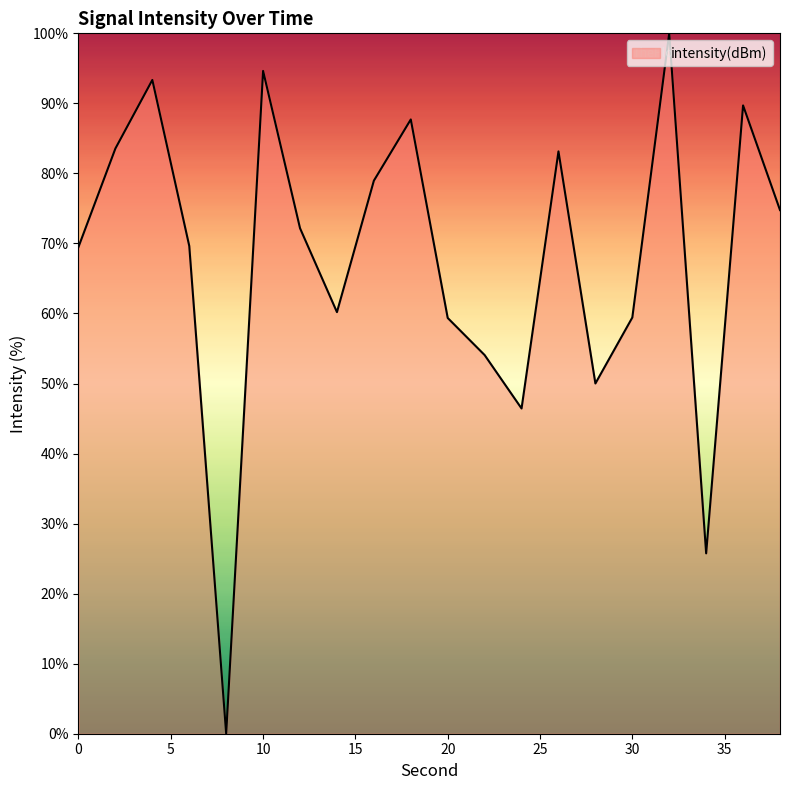

What is the difference between the maximum and minimum values?

100.0